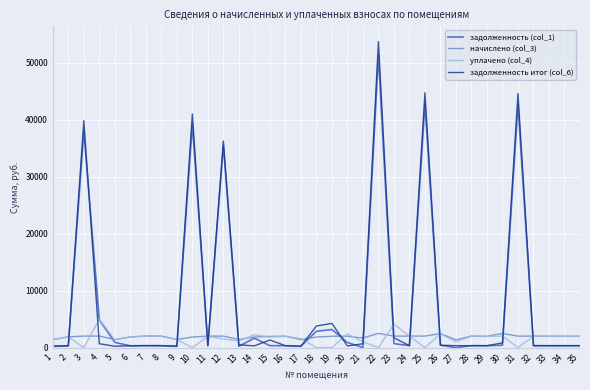

Which series has the widest spread of values?

задолженность итог (col_6)